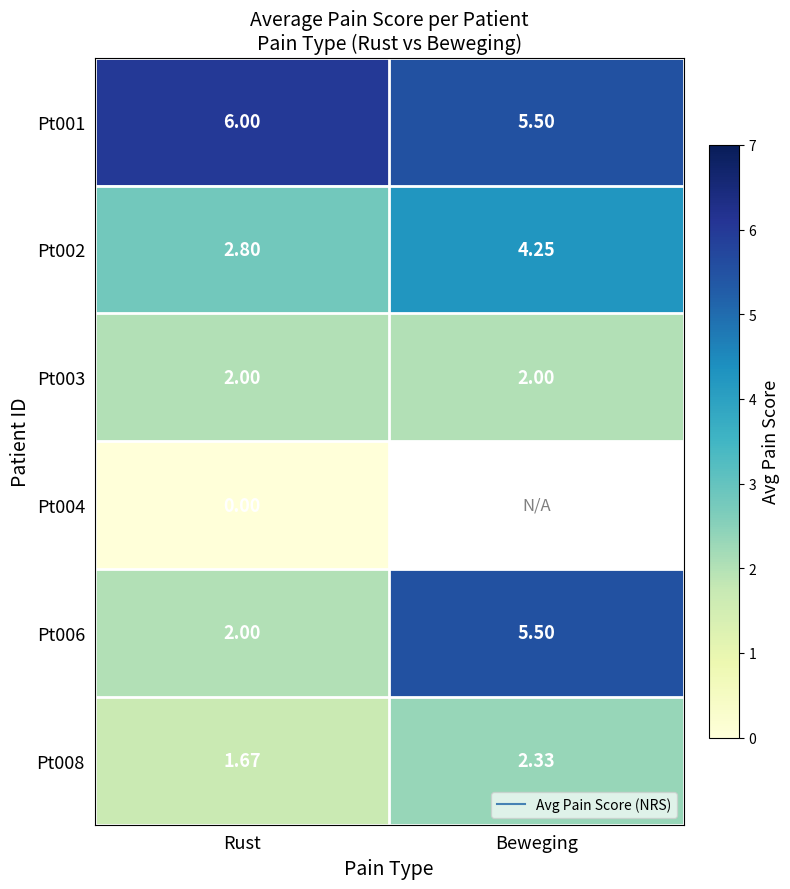

Which category has the lowest value across all series?

Rust